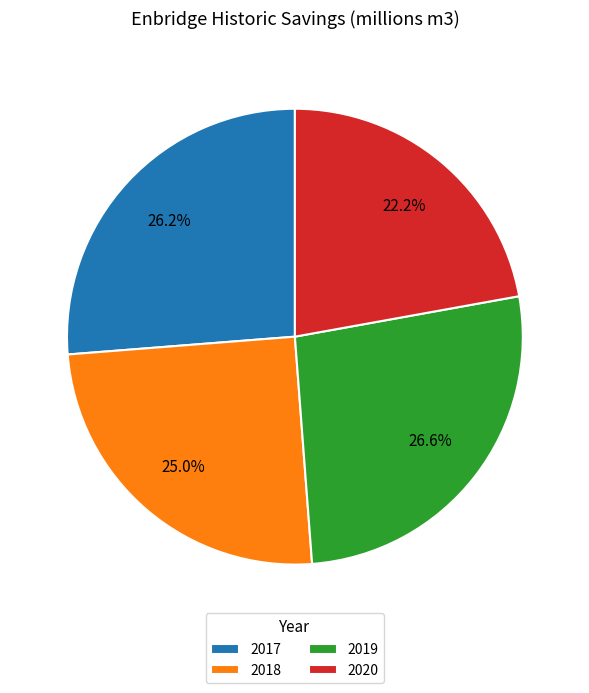

The 2019 slice represents 27% of the pie. True or false?

True